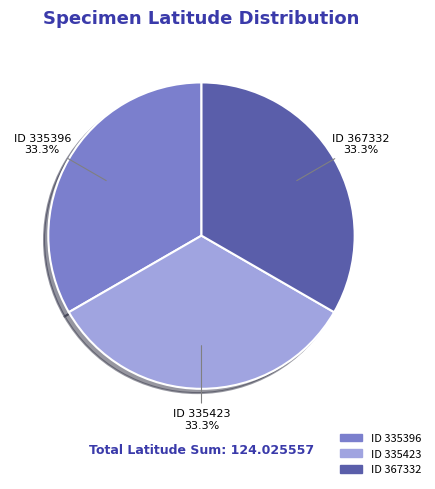

Does any single category account for the majority?

No